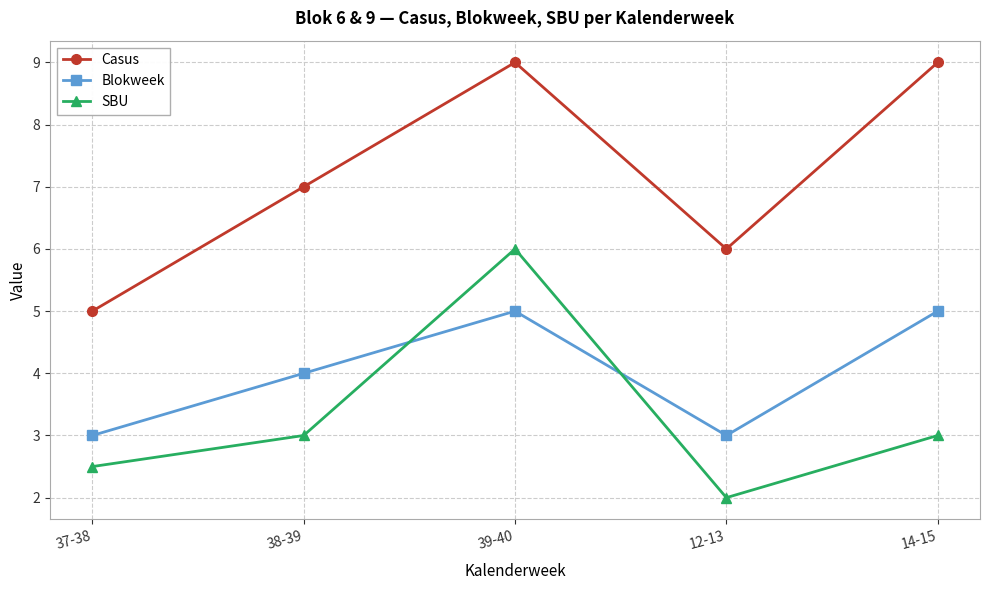

What is the label of the 5th point from the left?

14-15